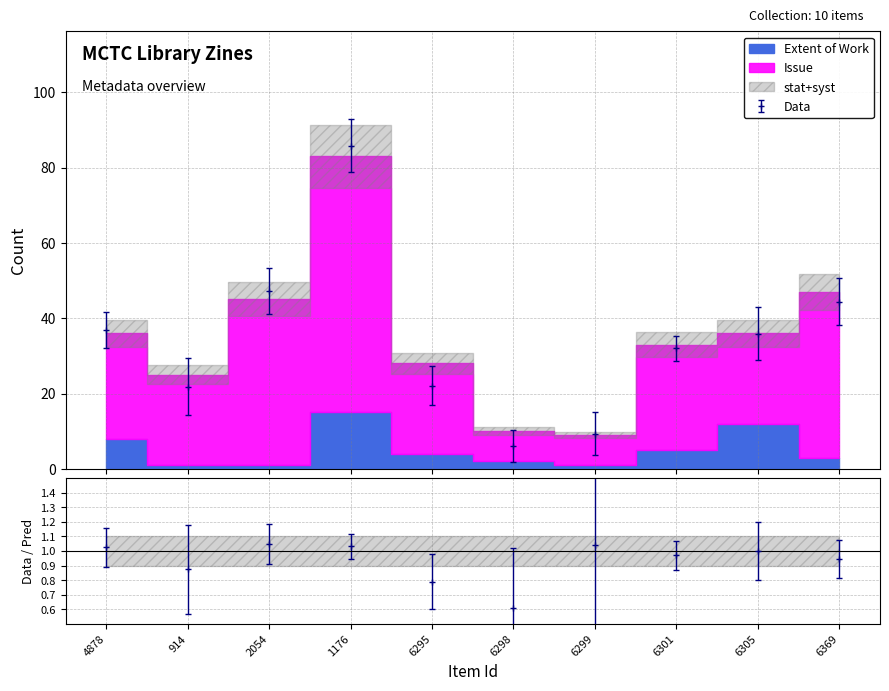

What is the sum of all Issue values?

300